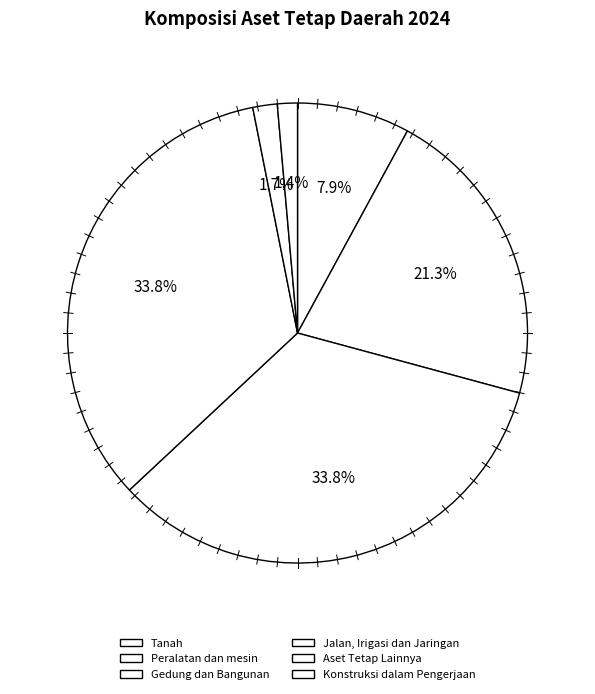

Between Konstruksi dalam Pengerjaan and Jalan, Irigasi dan Jaringan, which is larger?

Jalan, Irigasi dan Jaringan